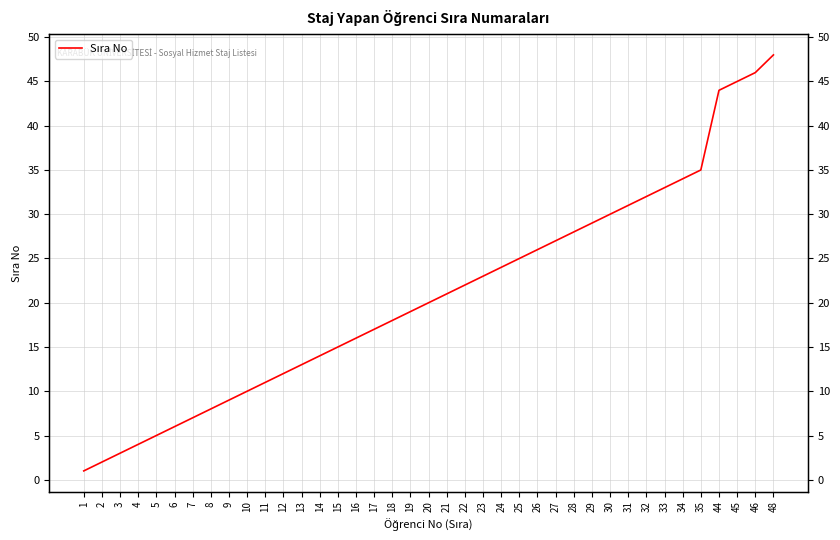

Between 5 and 17, which is larger?

17